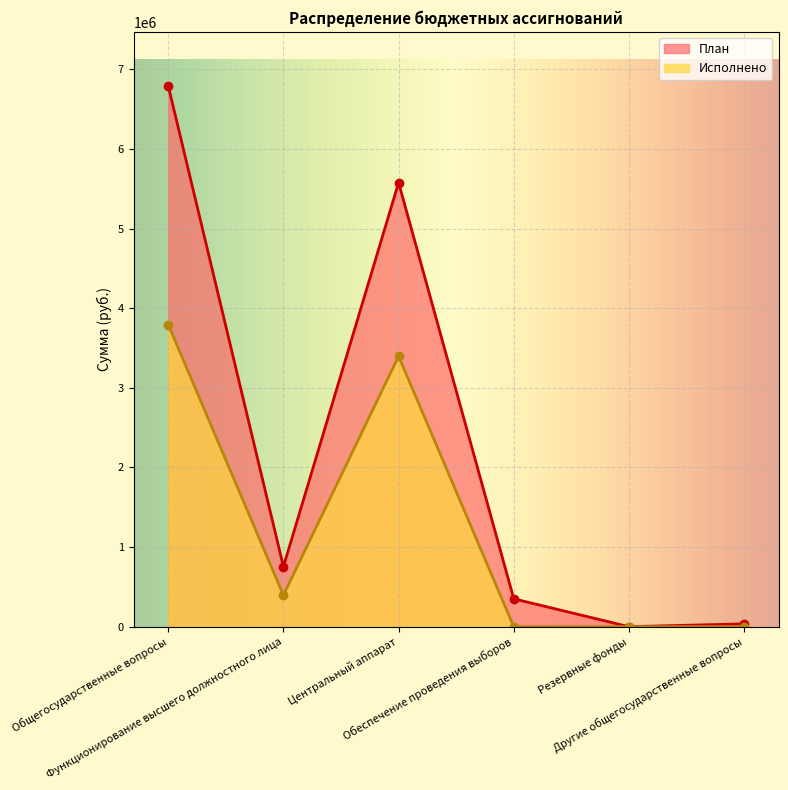

True or false: План and Исполнено cross at least once.

False